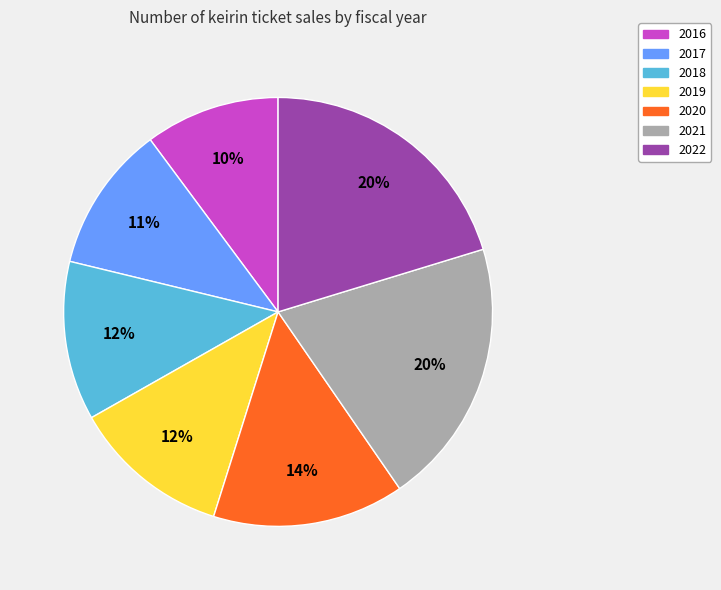

Which slice is the smallest?

2016